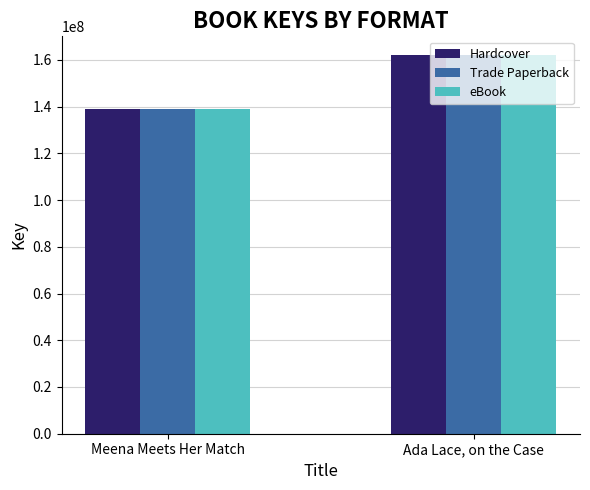

Reading left to right, extract all data points from this chart.

Hardcover: Meena Meets Her Match=139137007	Ada Lace, on the Case=161997682
Trade Paperback: Meena Meets Her Match=139137007	Ada Lace, on the Case=161997682
eBook: Meena Meets Her Match=139137007	Ada Lace, on the Case=161997682